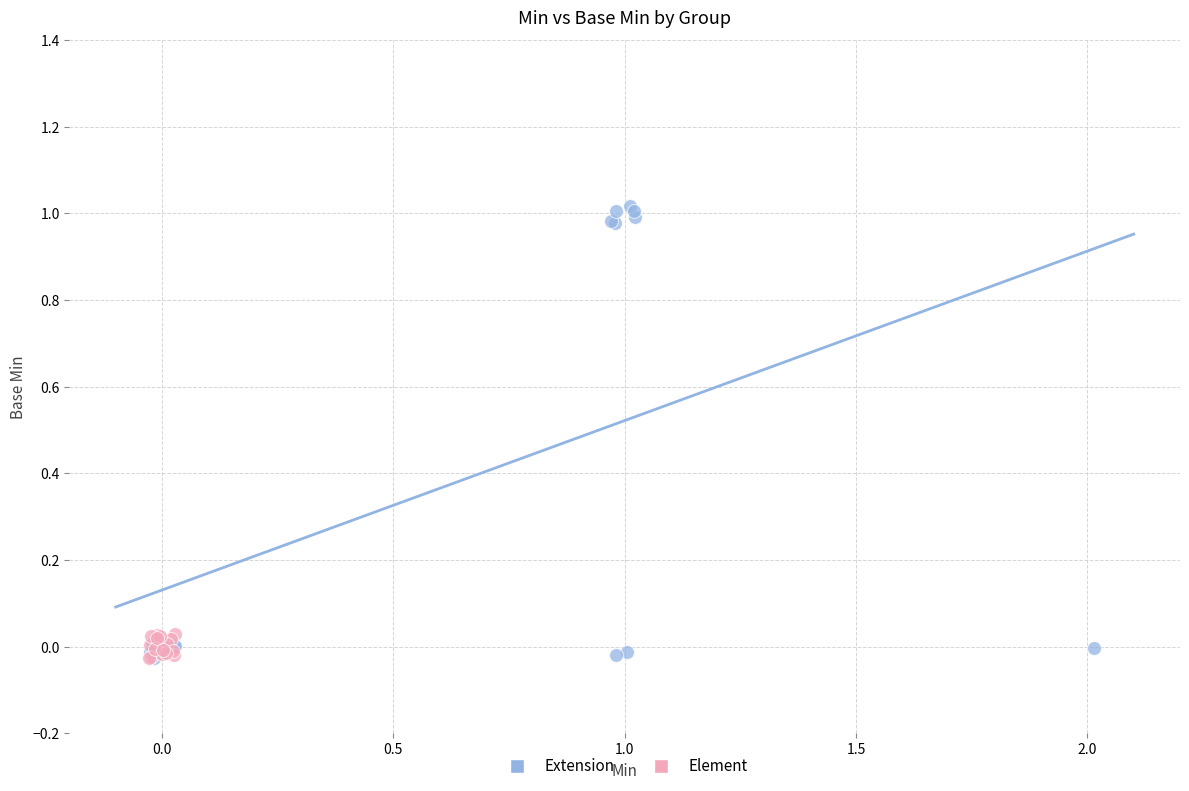

Which series has the widest spread of Y values?

Extension